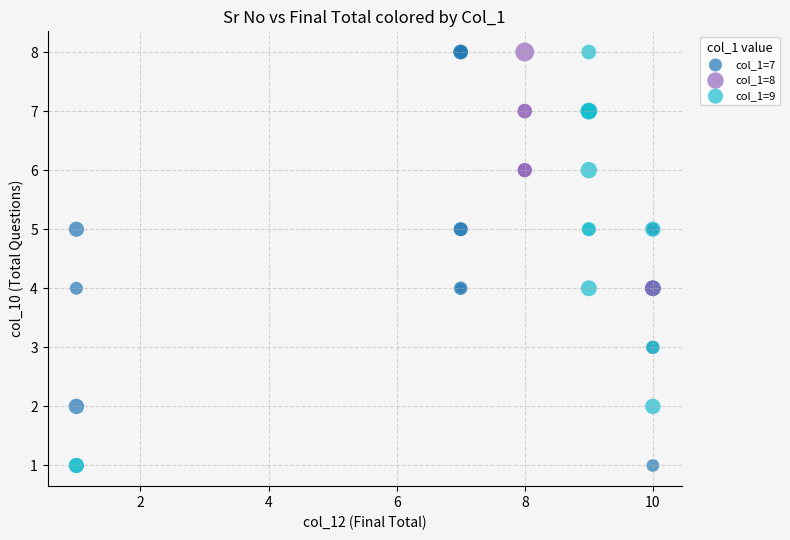

What are all the series names shown in the legend?

col_1=7, col_1=8, col_1=9